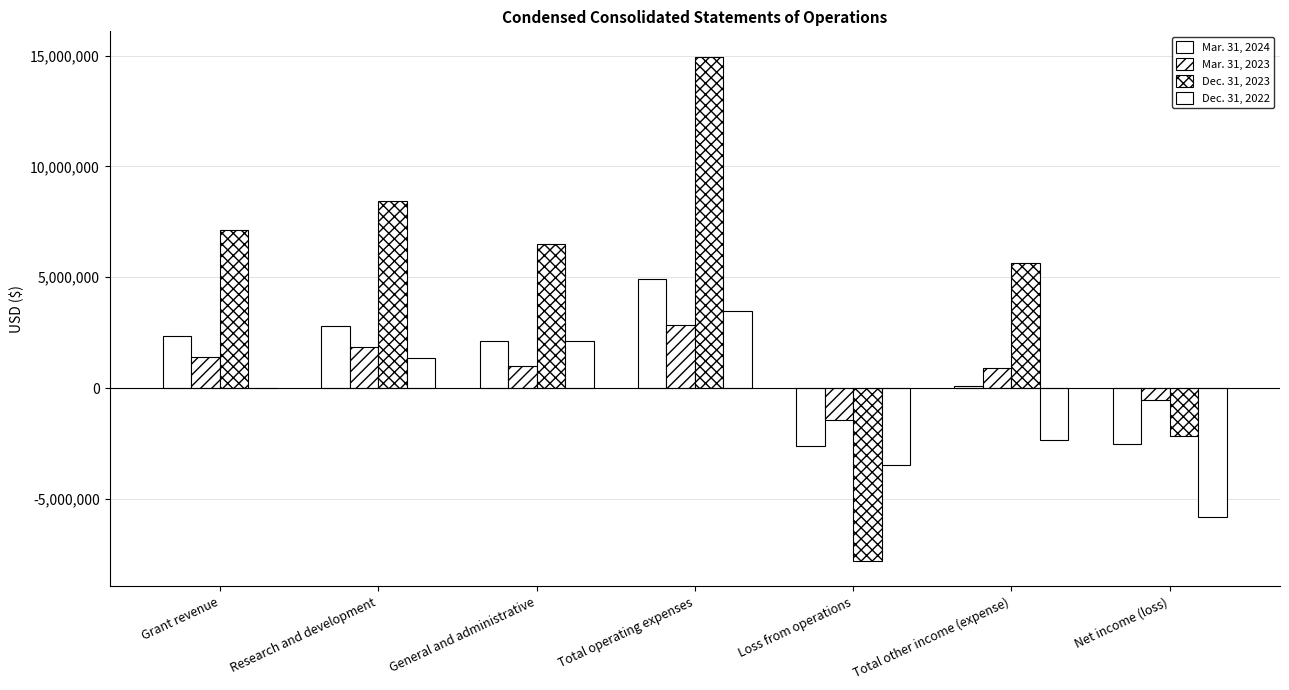

What is the difference between the Mar. 31, 2024 values at Total operating expenses and Net income (loss)?

7456523